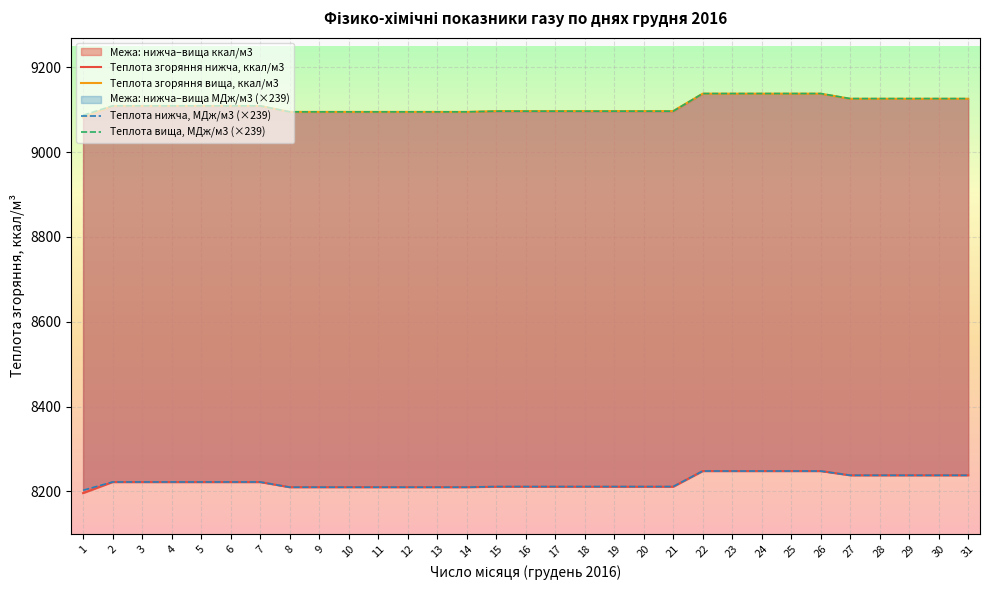

Is it true that Теплота згоряння вища, ккал/м3 equals 9097.0 at 20?

True